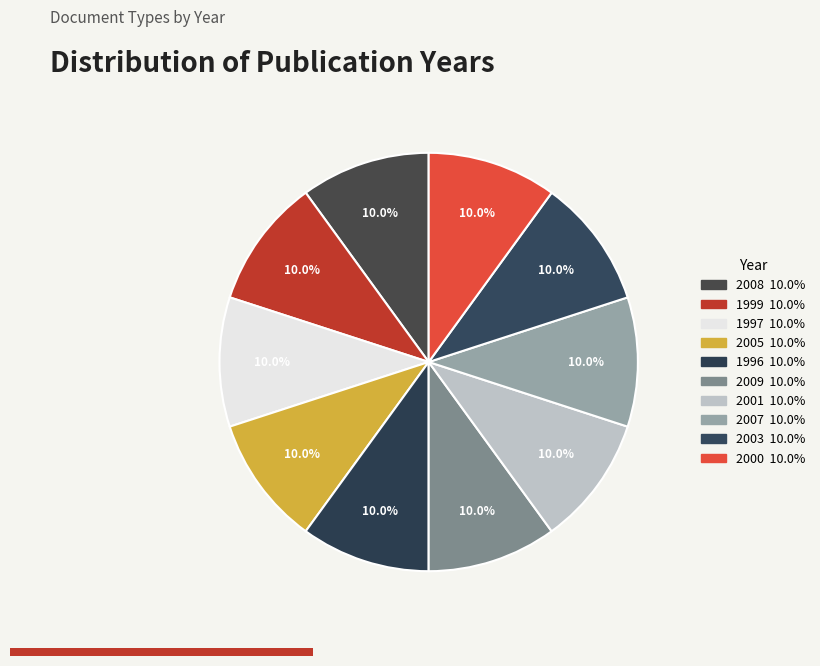

Does 2007 represent more than half of the total?

No